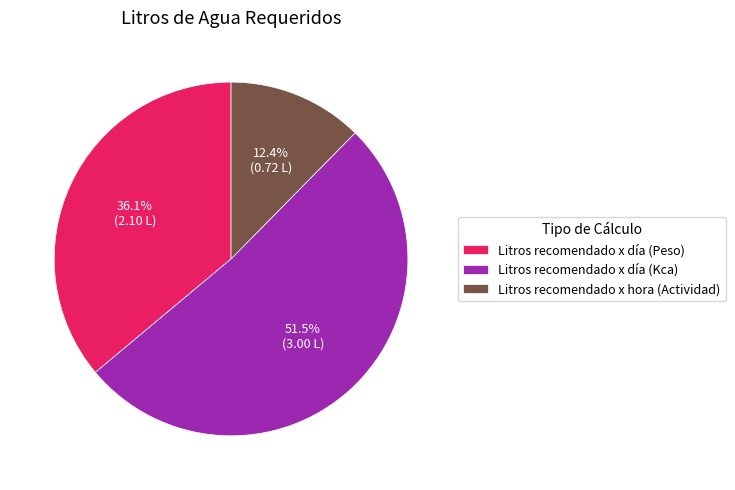

To the nearest percent, what is the difference between the largest and smallest slice percentages?

39%